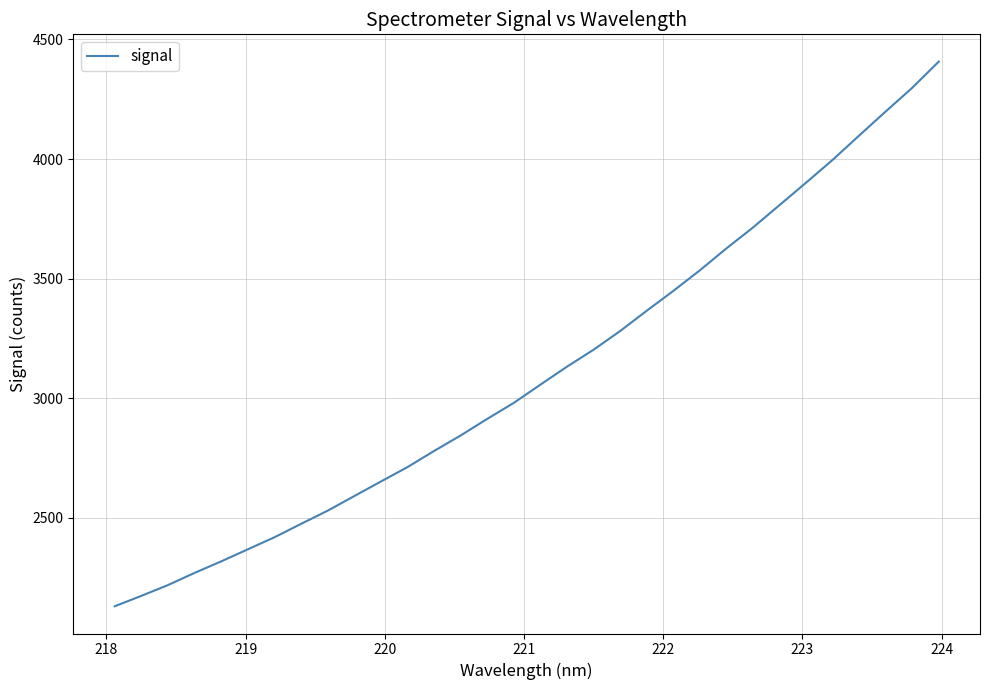

What is the minimum value shown in the chart?

2129.1